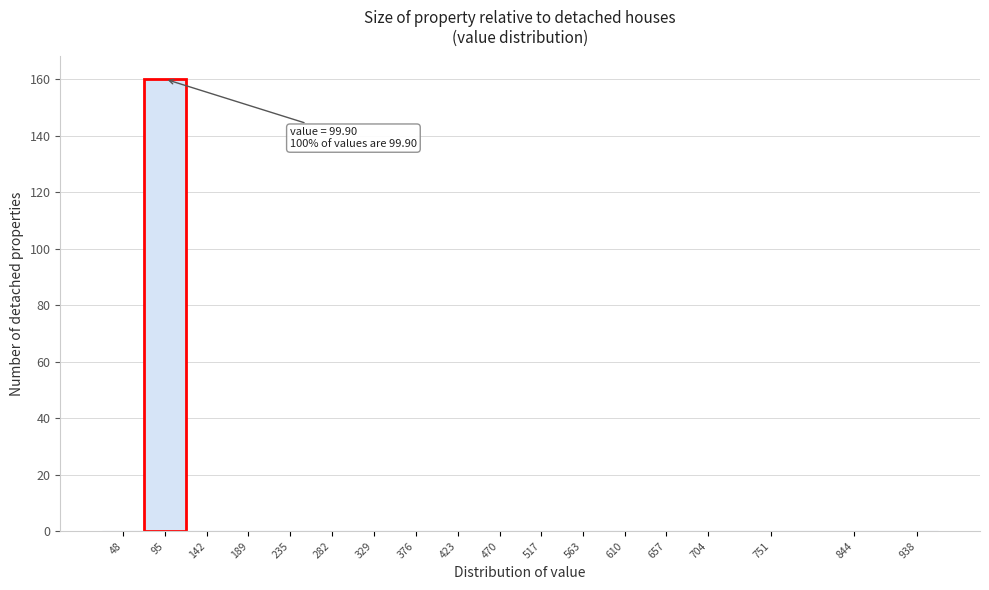

Reading left to right, what are all the values shown in this chart?

48=0	95=160	142=0	189=0	235=0	282=0	329=0	376=0	423=0	470=0	517=0	563=0	610=0	657=0	704=0	751=0	844=0	938=0